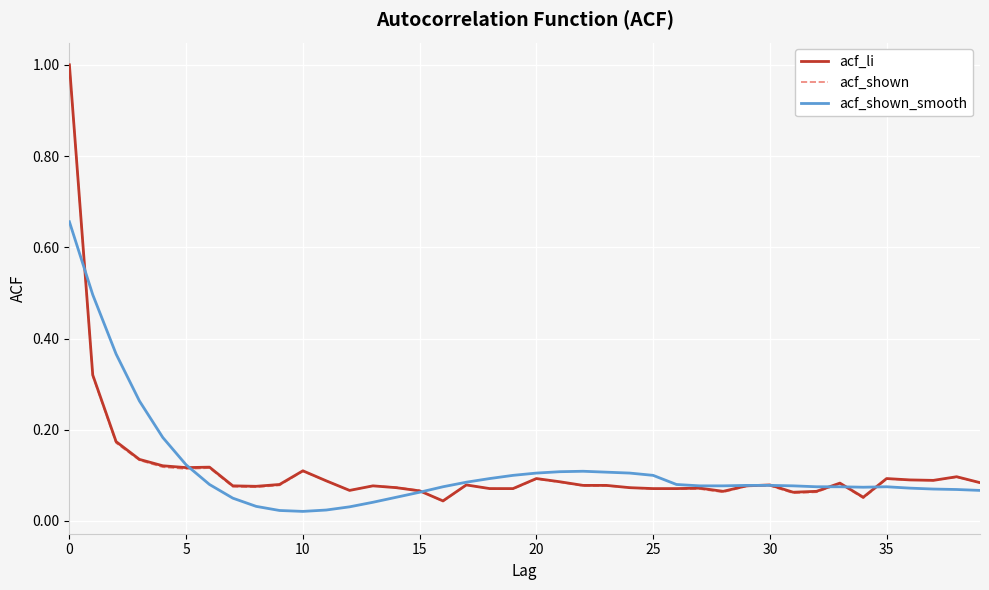

True or false: acf_li and acf_shown_smooth cross at least once.

True